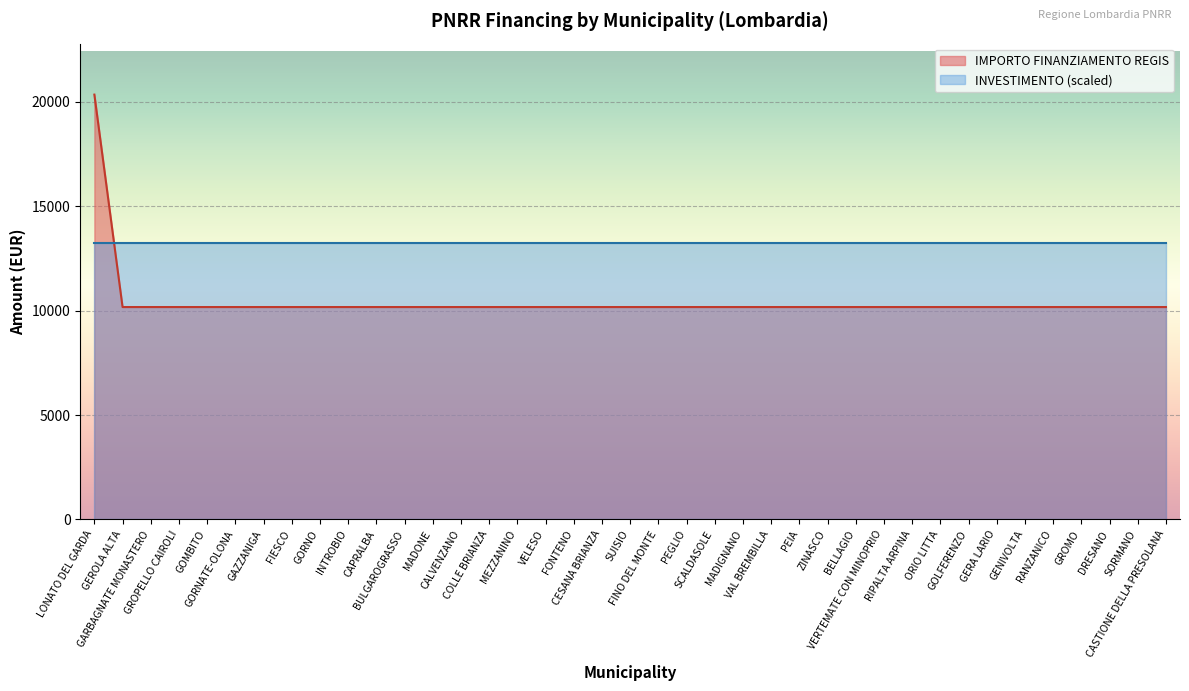

What is the difference between the maximum and minimum values?

10172